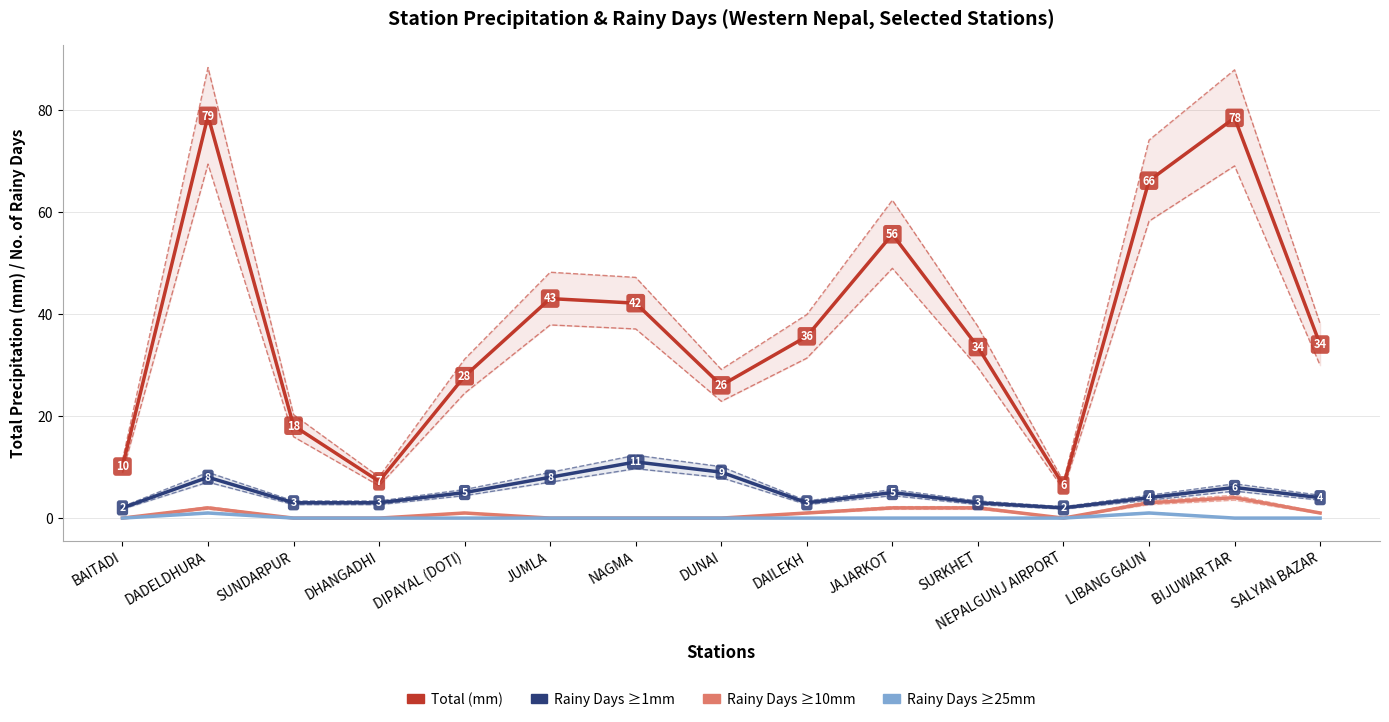

What is the sum of all Rainy Days (>=25mm) values?

2.0